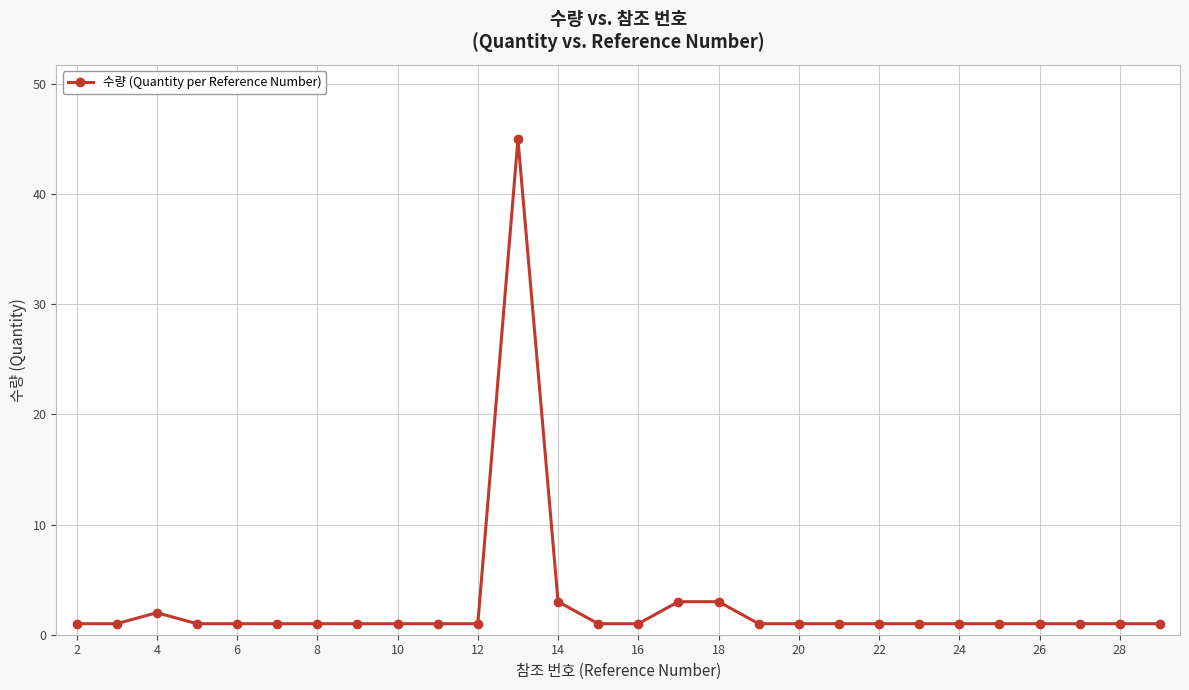

Reading right to left, list all the values displayed in this chart.

1	1	1	1	1	1	1	1	1	1	1	3	3	1	1	3	45	1	1	1	1	1	1	1	1	2	1	1